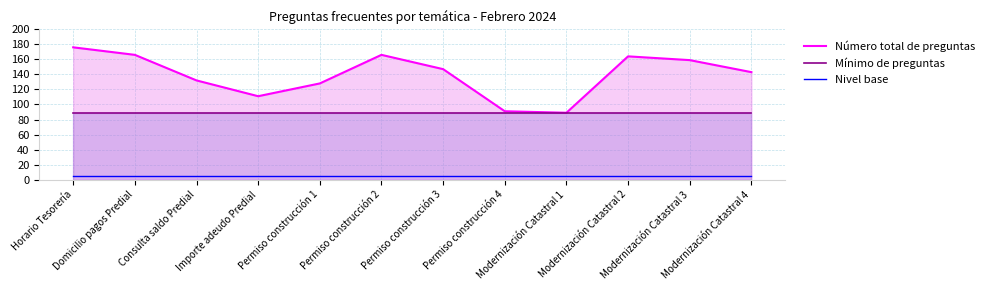

True or false: Mínimo de preguntas has a value of 158 at Horario Tesorería.

False